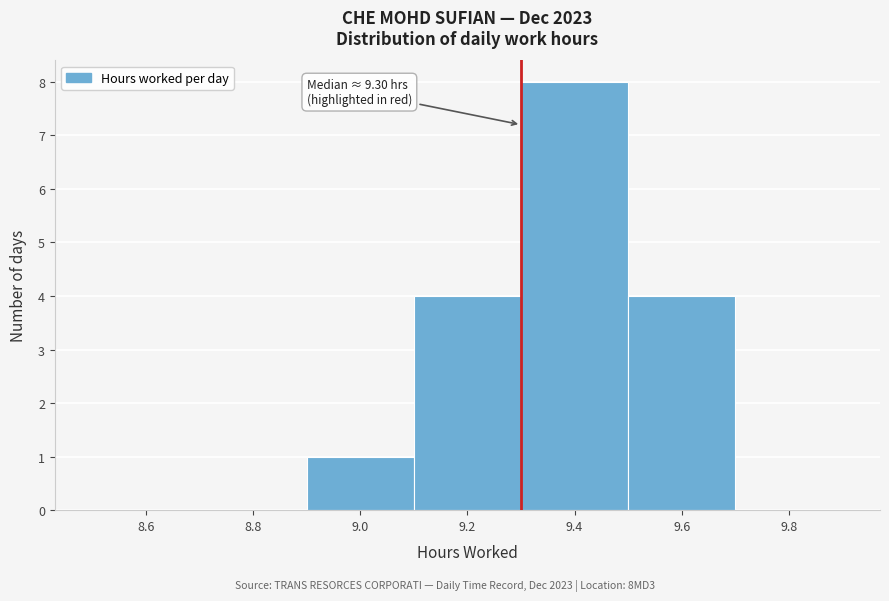

Which range on the x-axis has the tallest bar?

9.3 to 9.5